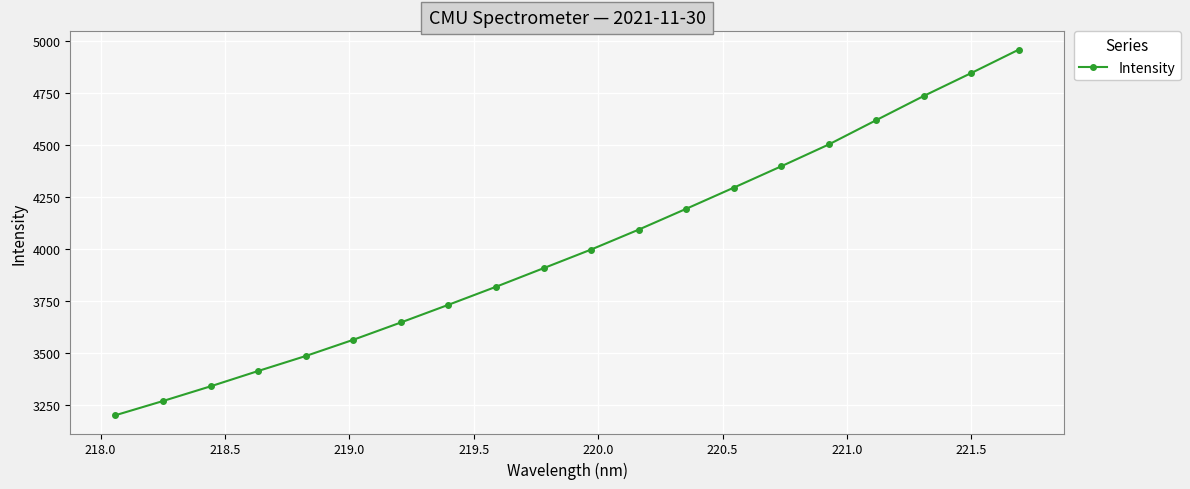

What is the value of the 13th point from the left?

4194.5